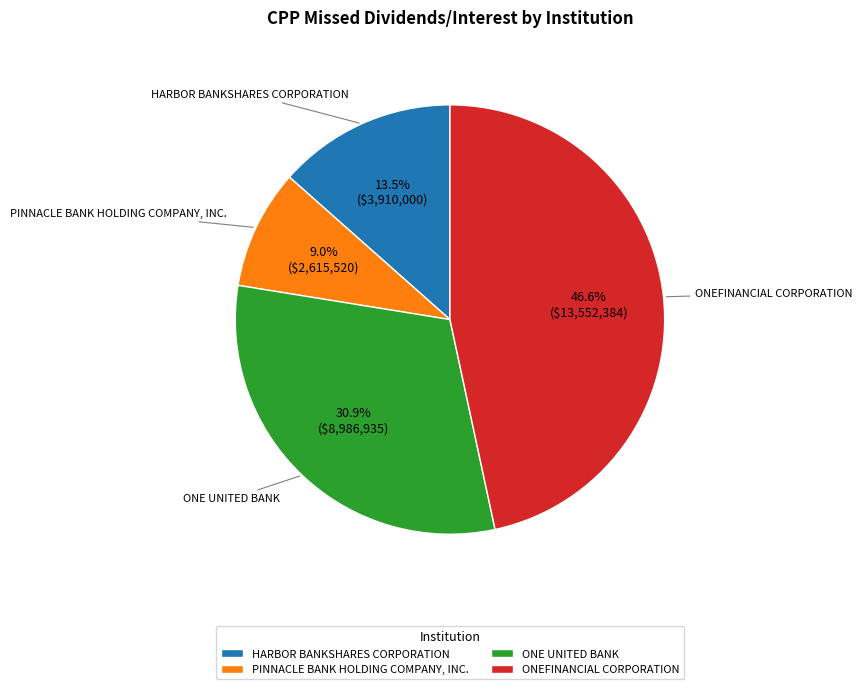

Does any single category account for the majority?

No